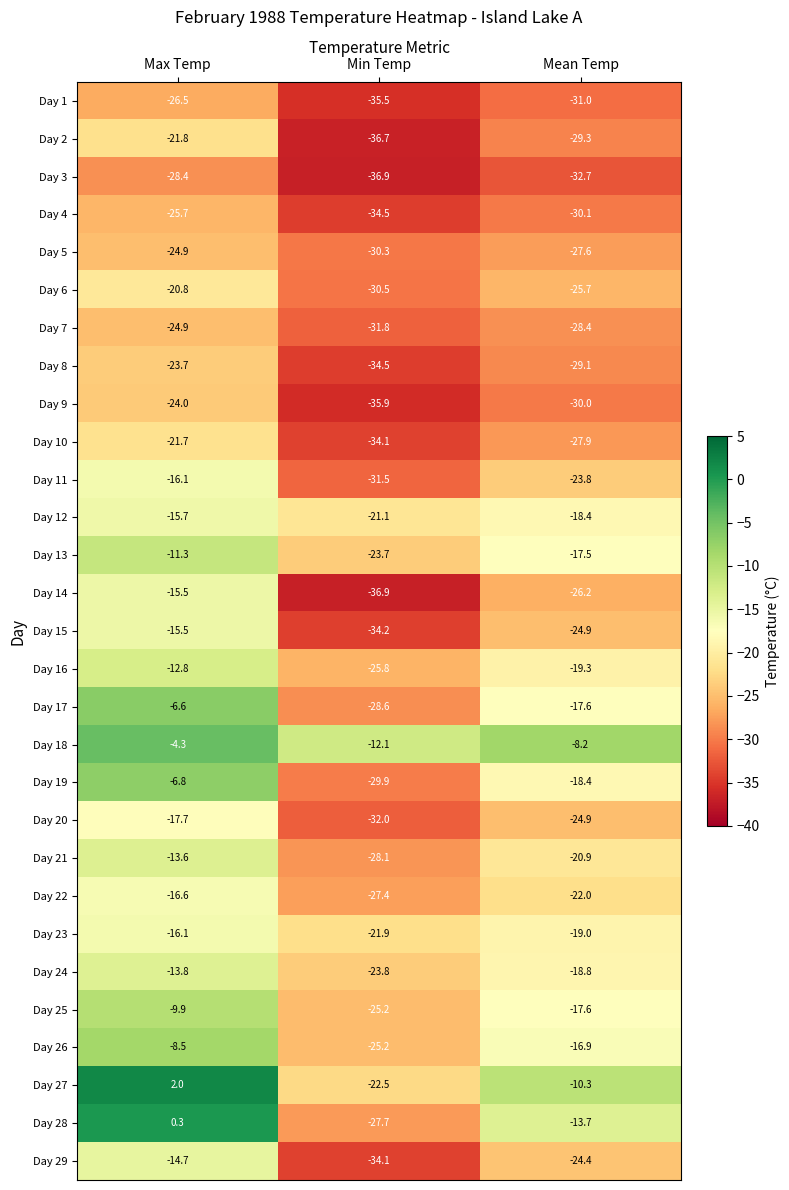

At which label is Day 16 closest to -19?

Mean Temp